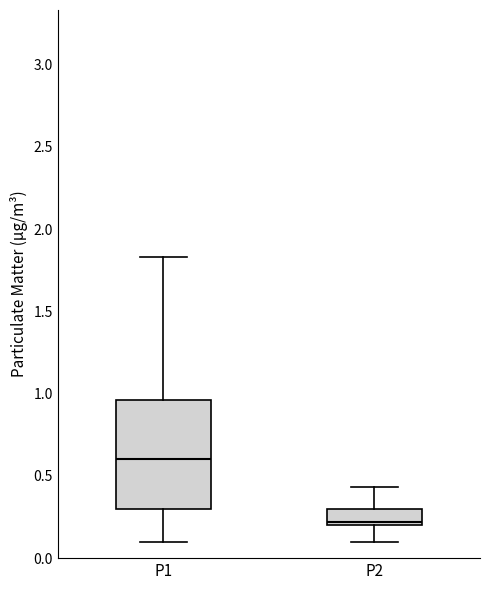

Where is the upper edge of the box for P1 on the y-axis? The values are not printed on the chart, so give them approximately, as read against the axis.

0.95